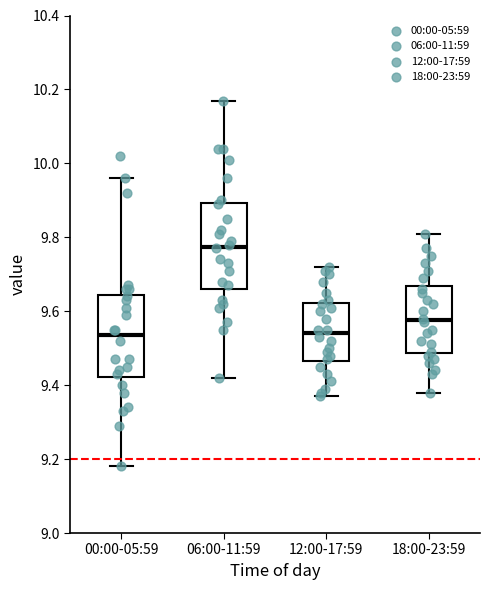

Reading left to right, read every box against the y-axis: the position of its median line, the range the box covers, and the ends of its whiskers. The values are not printed on the chart, so give them approximately, as read against the axis.

00:00-05:59: median 9.54, box 9.42 to 9.64, whiskers 9.18 to 9.96
06:00-11:59: median 9.78, box 9.66 to 9.90, whiskers 9.42 to 10.18
12:00-17:59: median 9.54, box 9.46 to 9.62, whiskers 9.38 to 9.72
18:00-23:59: median 9.58, box 9.48 to 9.66, whiskers 9.38 to 9.82